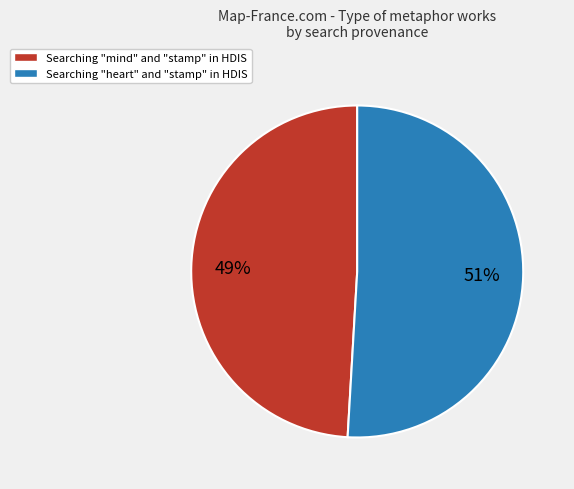

To the nearest percent, what is the difference between the Searching "mind" and "stamp" in HDIS and Searching "heart" and "stamp" in HDIS slice percentages?

2%